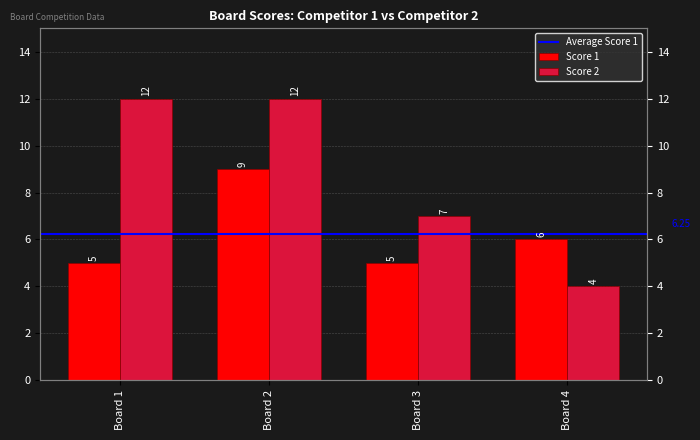

What value does the Score 2 series have at Board 1?

12